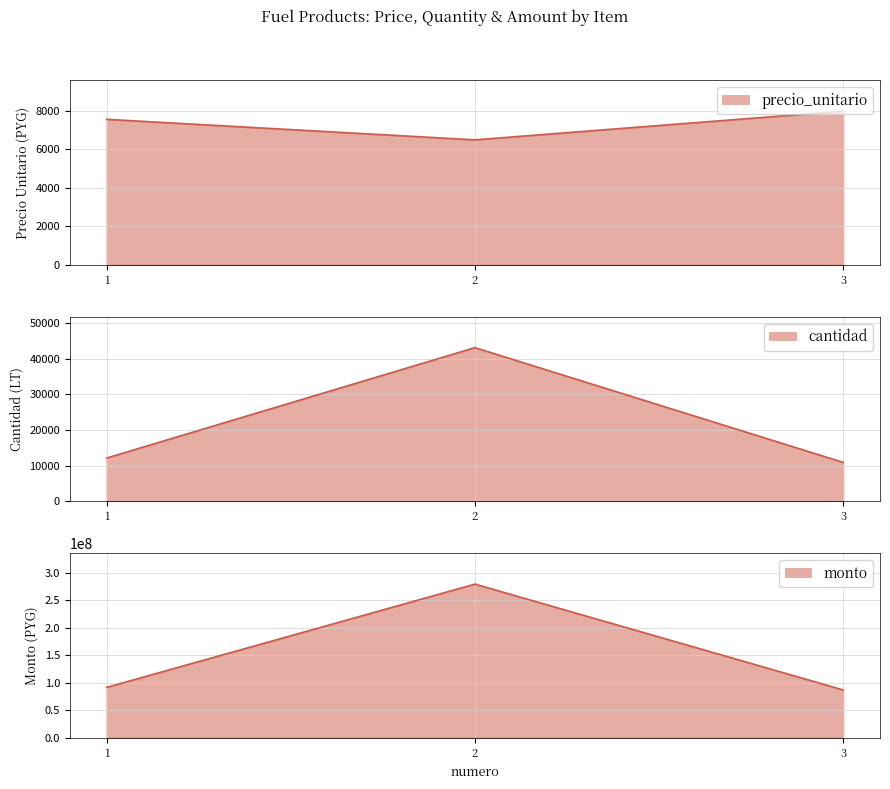

Reading left to right, what are all the values shown in this chart?

precio_unitario line: 1=7555	2=6490	3=7980
cantidad line: 1=12130	2=43067	3=10910
monto line: 1=91642150	2=279504830	3=87061800